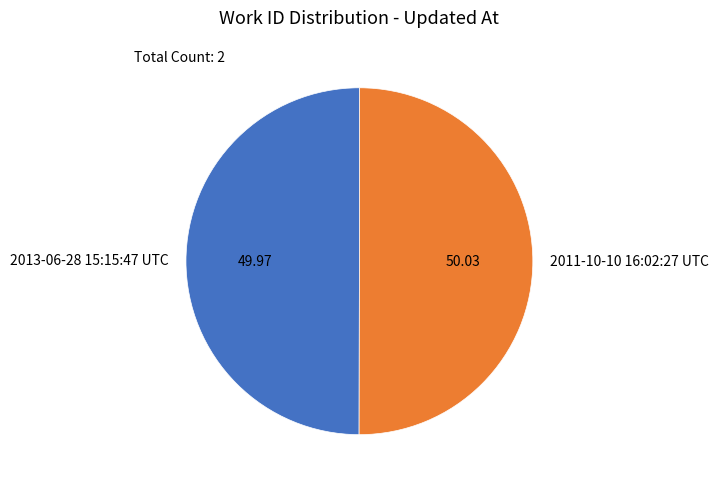

Approximately how many times larger is the value at 2013-06-28 15:15:47 UTC compared to 2011-10-10 16:02:27 UTC?

1.0